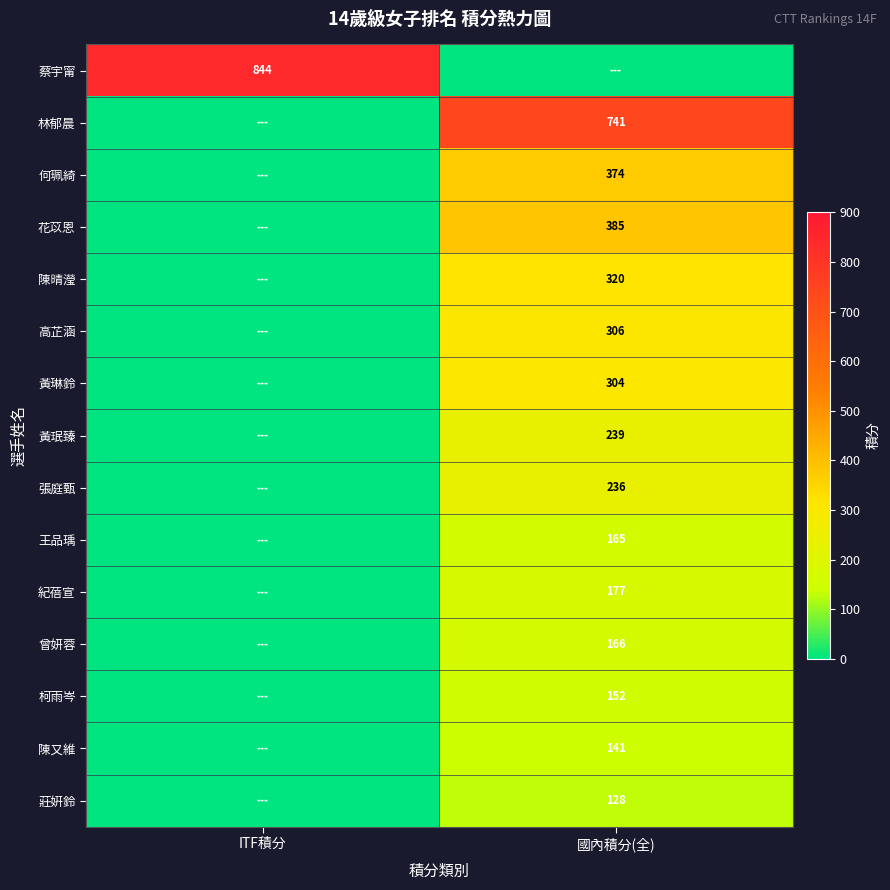

Is the value of 紀蓓宣 at 國內積分(全) greater than the value of 花苡恩 at 國內積分(全)?

No